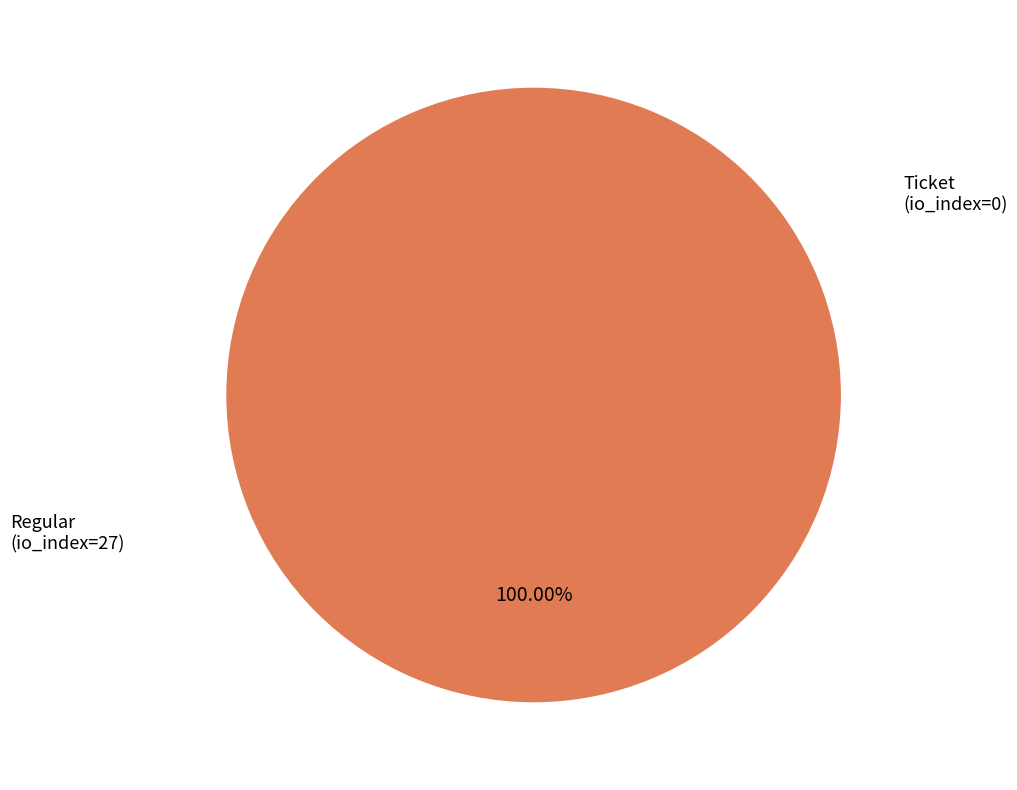

To the nearest percent, what is the average slice percentage?

50%